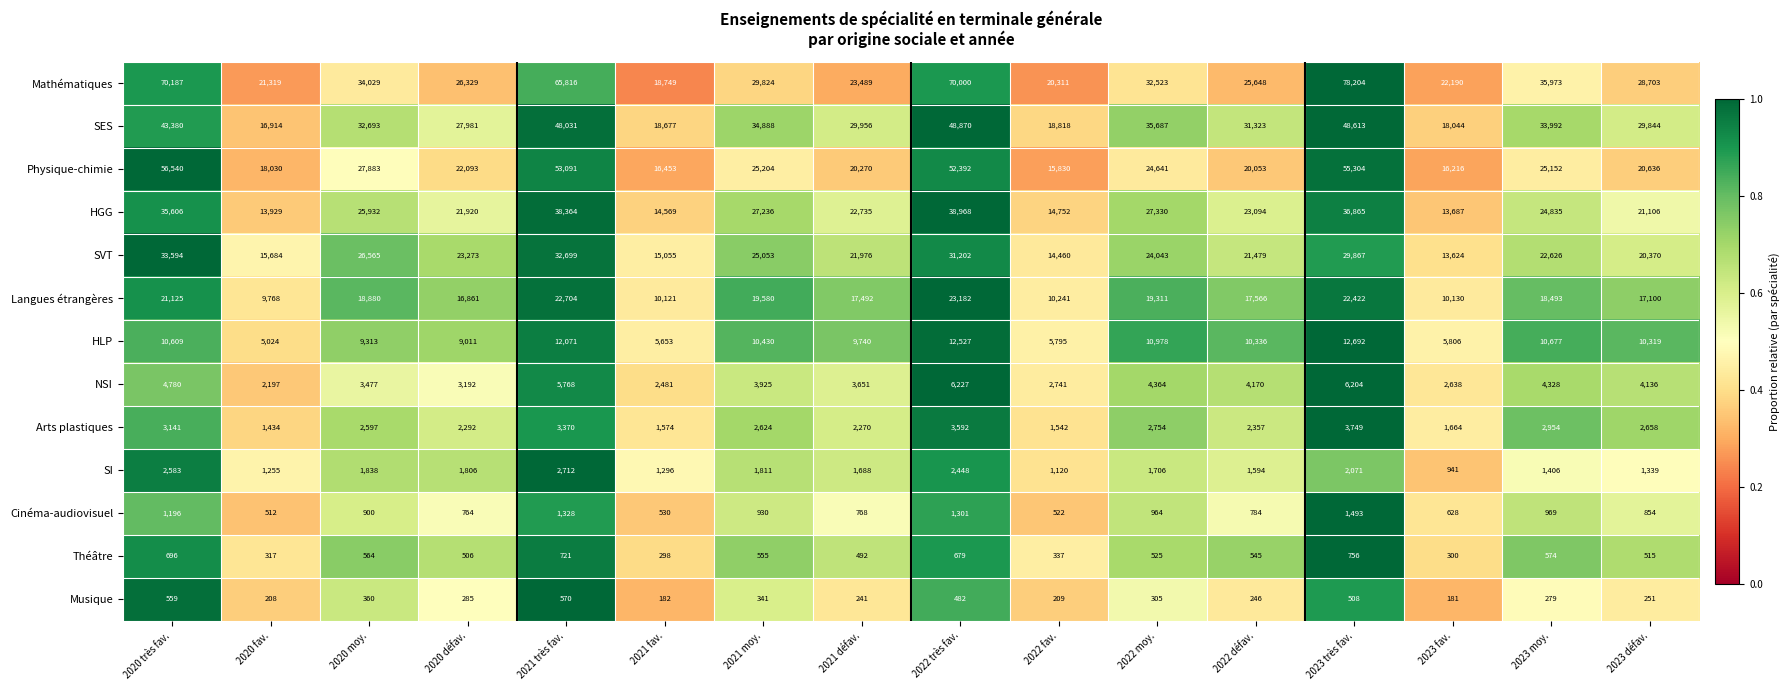

What is the difference between the second highest and minimum values in the Théâtre series?

423